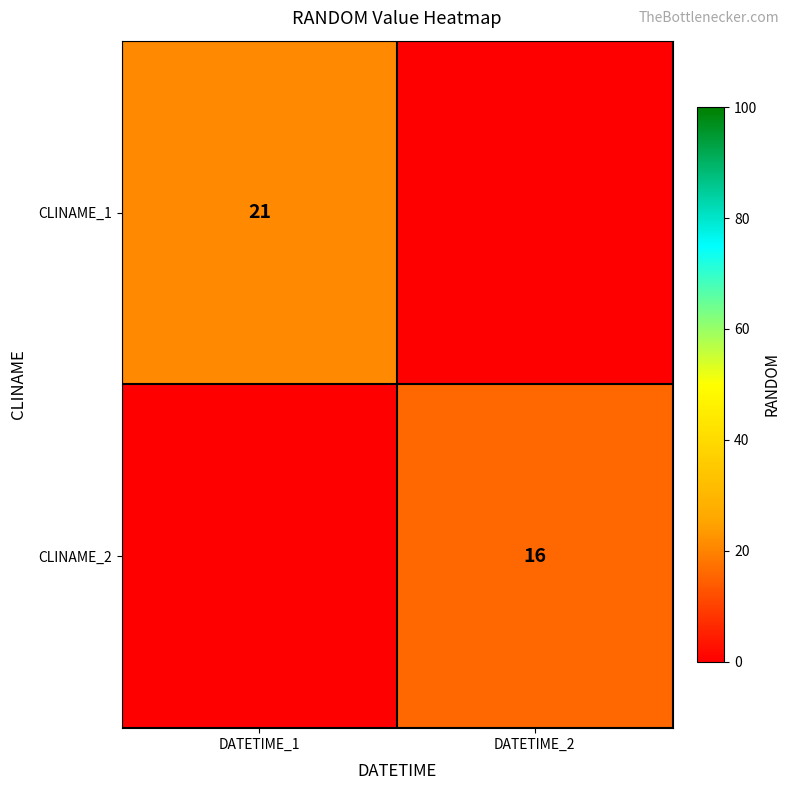

True or false: CLINAME_1 has a value of 21 at DATETIME_1.

True